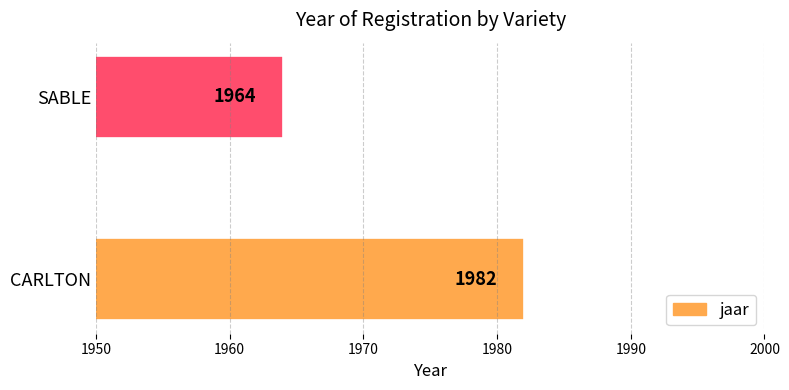

Count the number of data series in this chart.

1